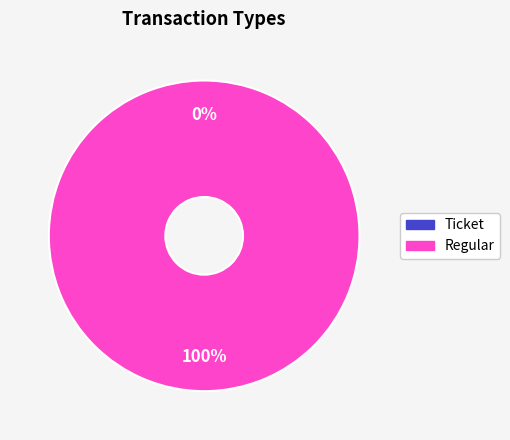

Is there any slice that represents more than half of the pie?

Yes